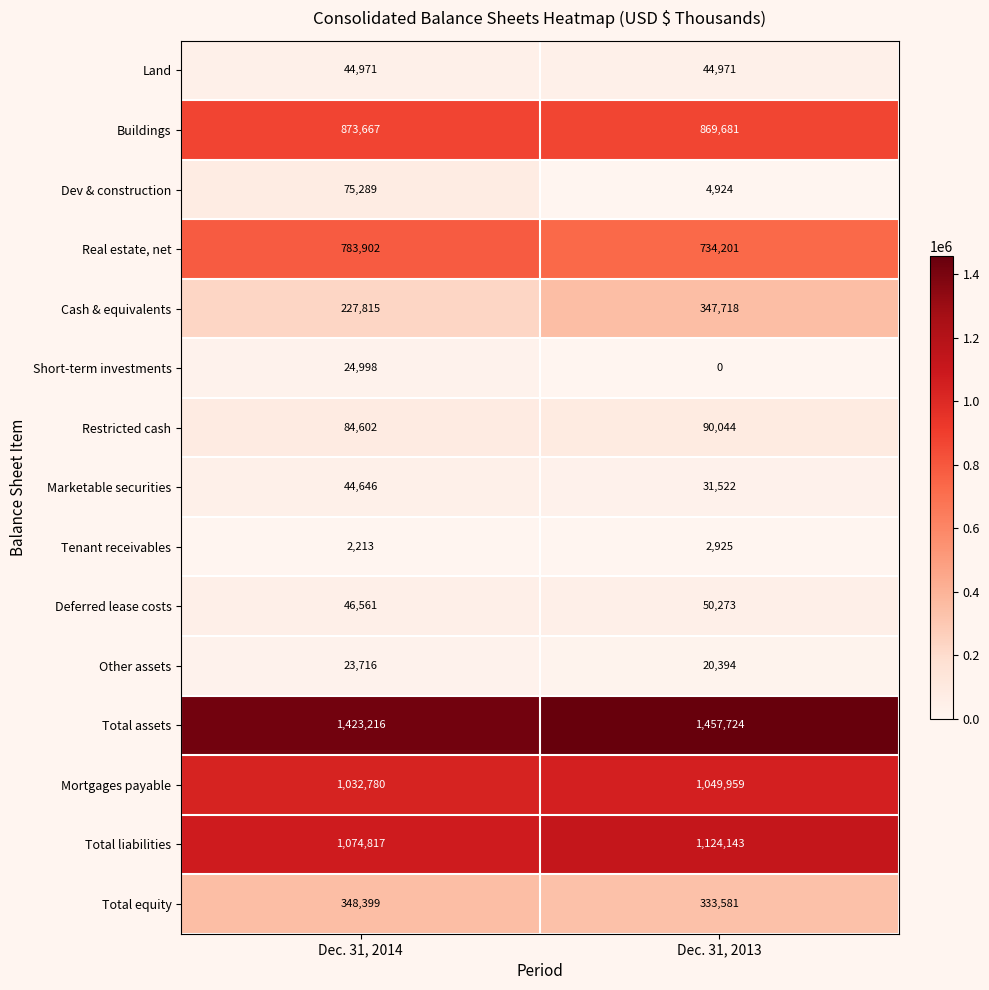

Which label corresponds to the smallest value in the chart?

Dec. 31, 2013